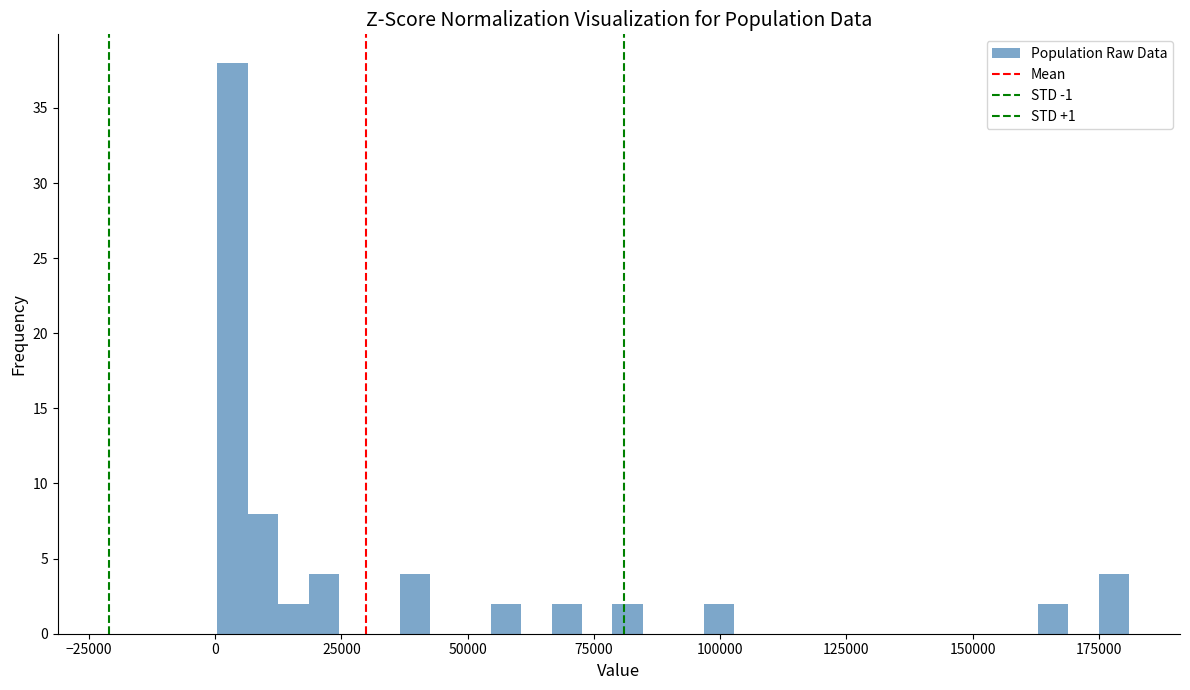

Read against the x-axis, roughly where is the centre of the tallest bar?

5000